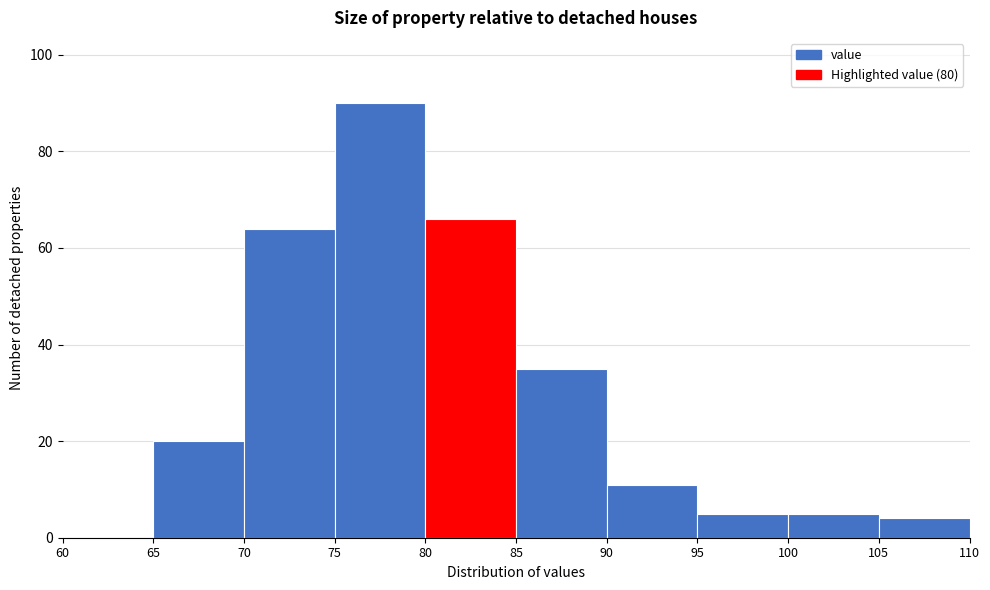

Over which range of the x-axis is the bar tallest?

75 to 80